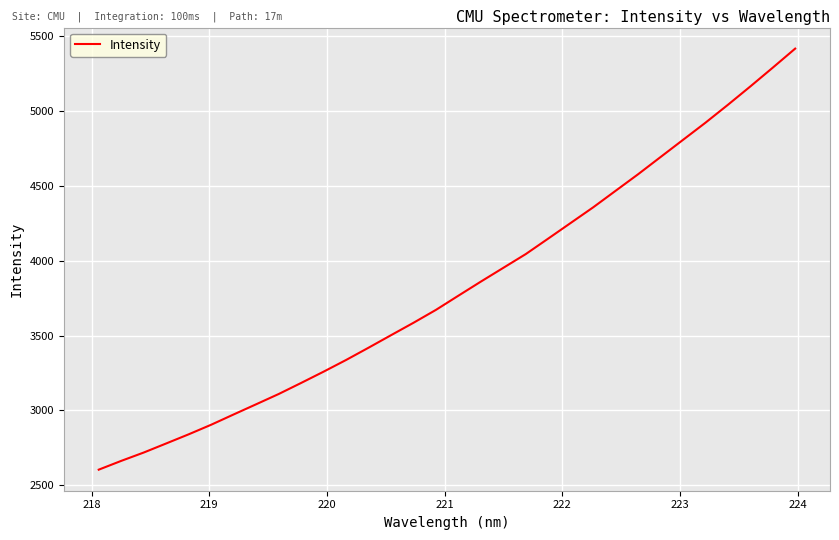

What is the maximum value shown in the chart?

5416.2